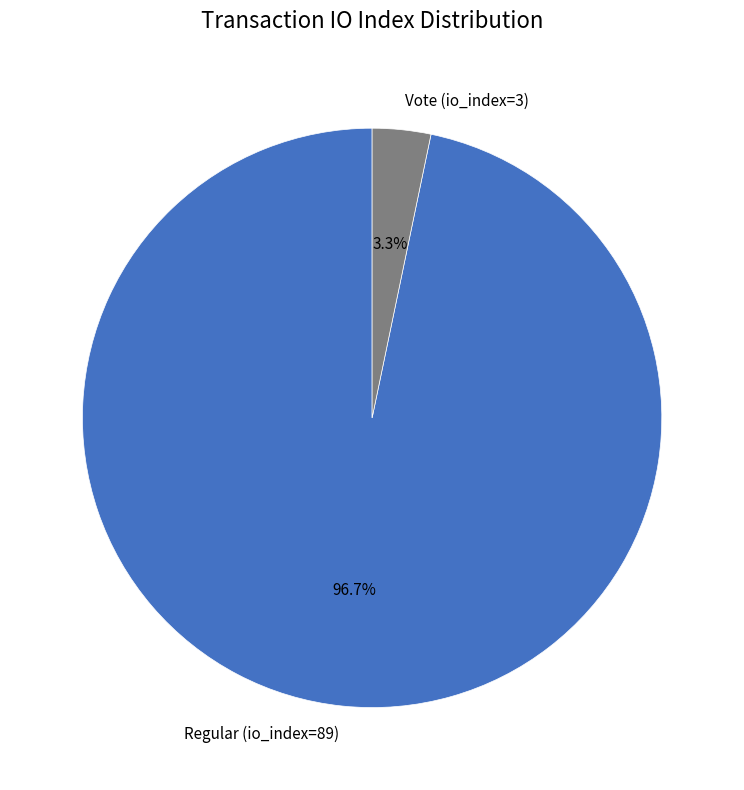

Is the sum of Vote (io_index=3) and Regular (io_index=89) greater than half?

Yes